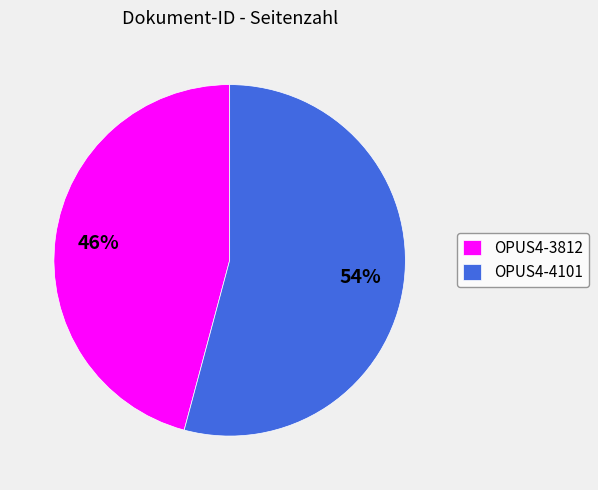

What is the ratio of the value at OPUS4-4101 to the value at OPUS4-3812?

1.2